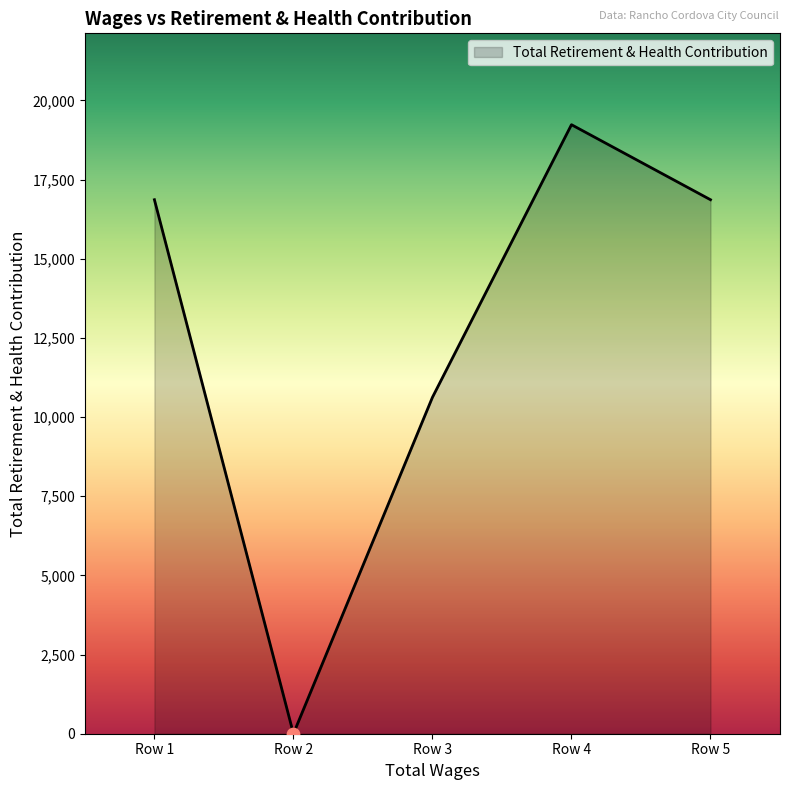

Approximately how many times larger is the value at Row 5 compared to Row 4?

0.9